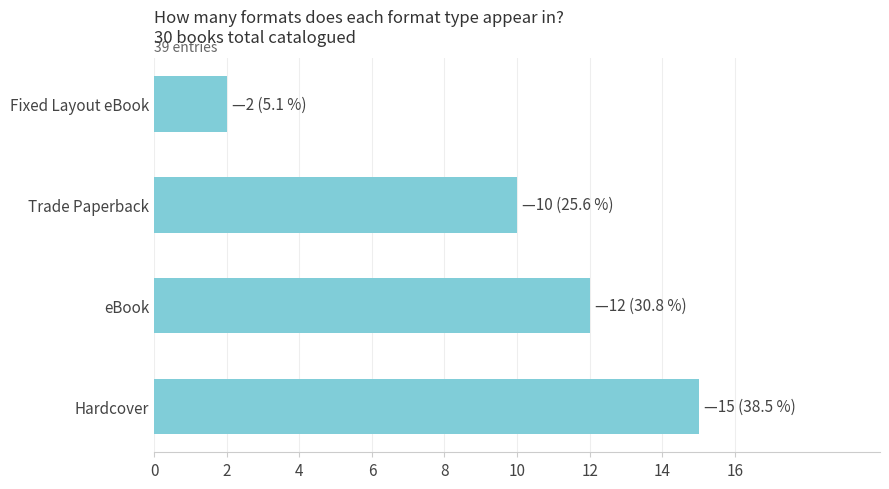

List the labels in order of value, largest first.

Hardcover, eBook, Trade Paperback, Fixed Layout eBook